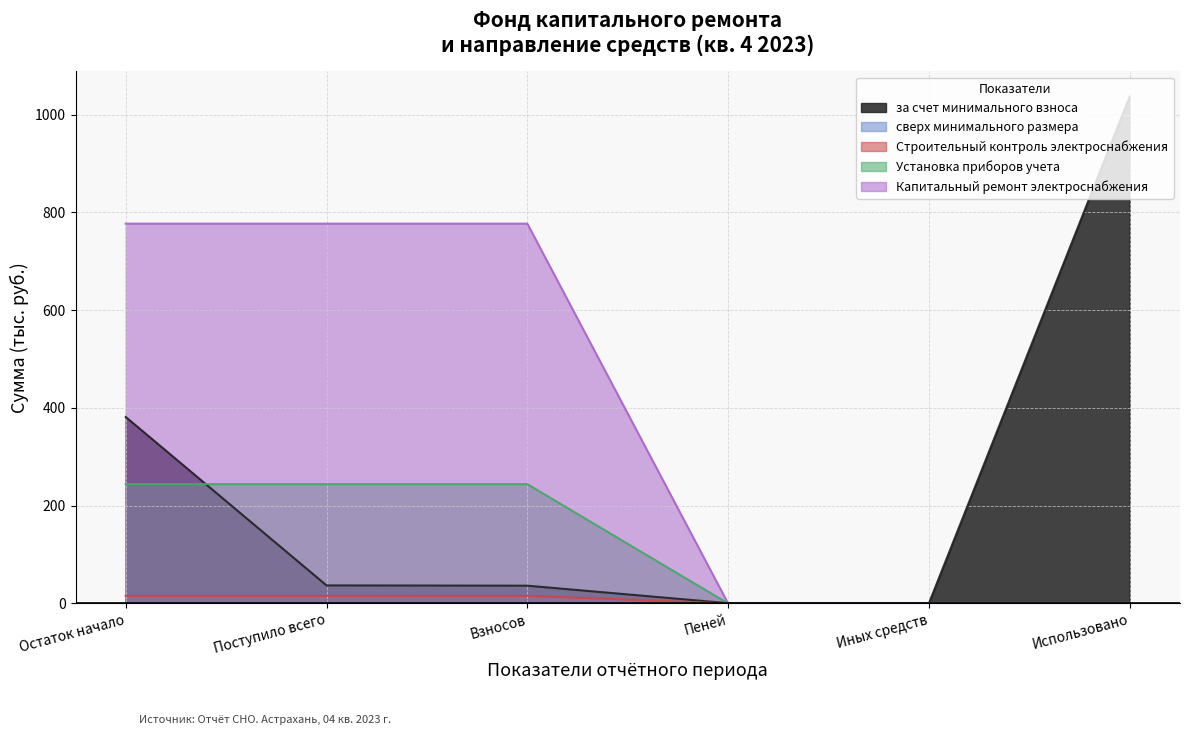

How many lines are shown in the chart?

5